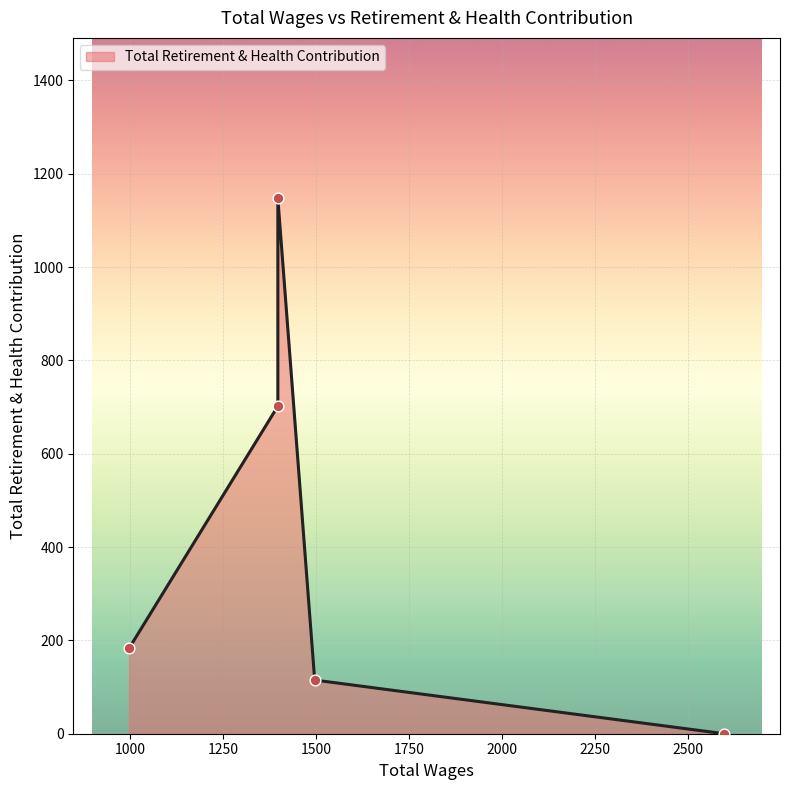

Which has a higher value, 998.0 or 1497.0?

998.0